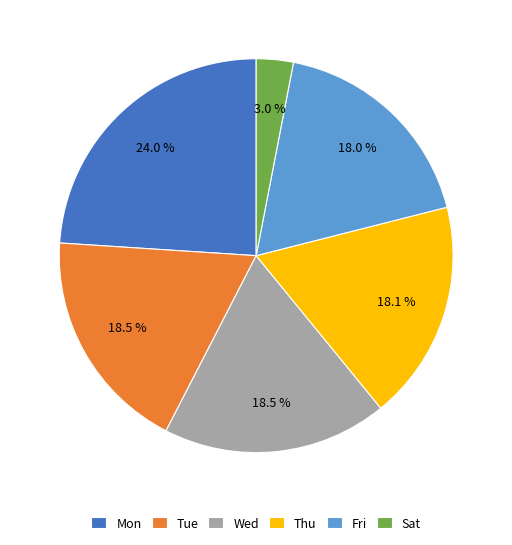

How many segments does this pie chart have?

6